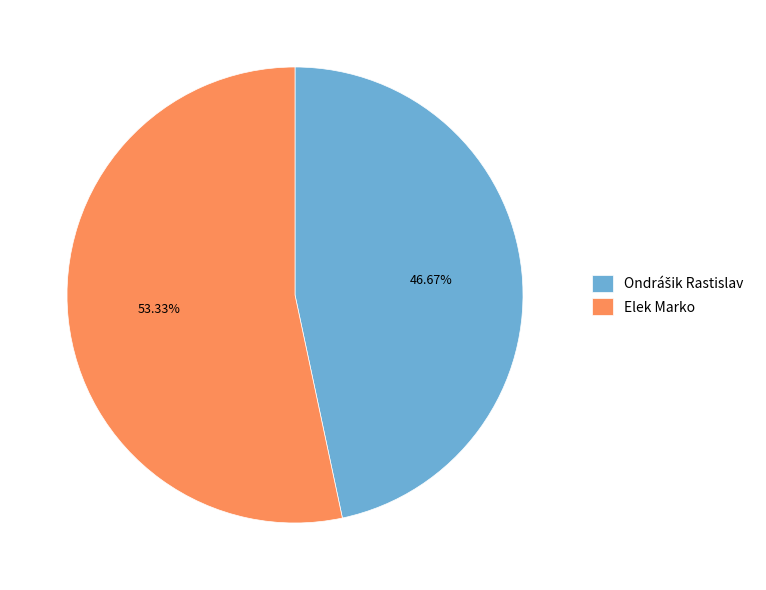

Which category has the biggest portion of the pie?

Elek Marko